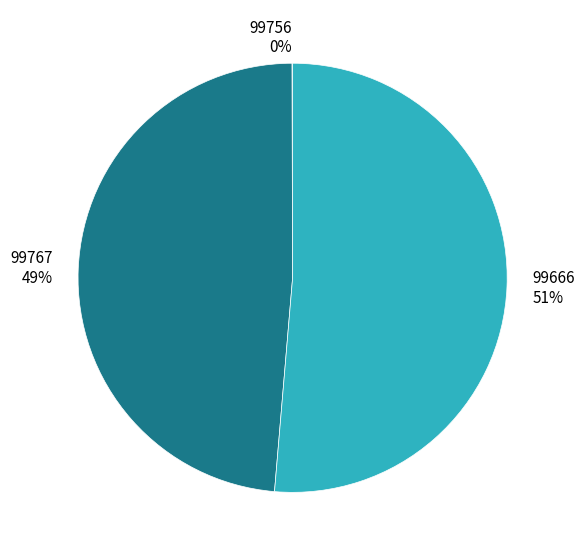

Which category accounts for the majority?

99666